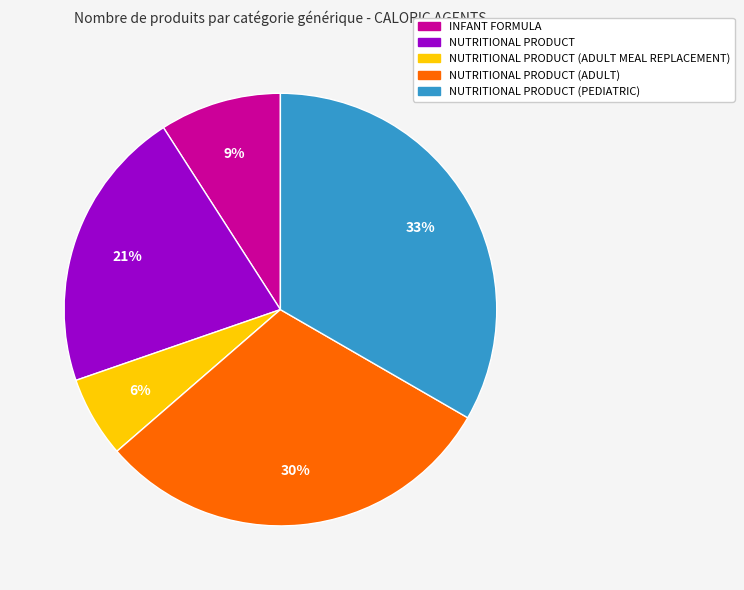

Count the number of slices in the pie.

5